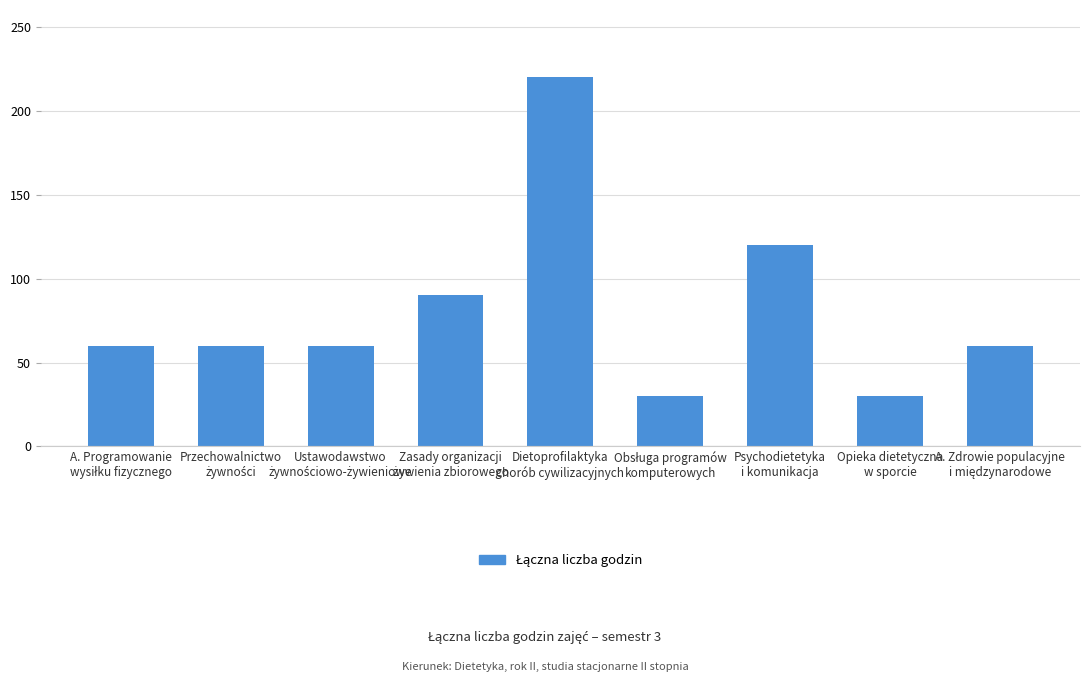

How many categories are shown in the chart?

9